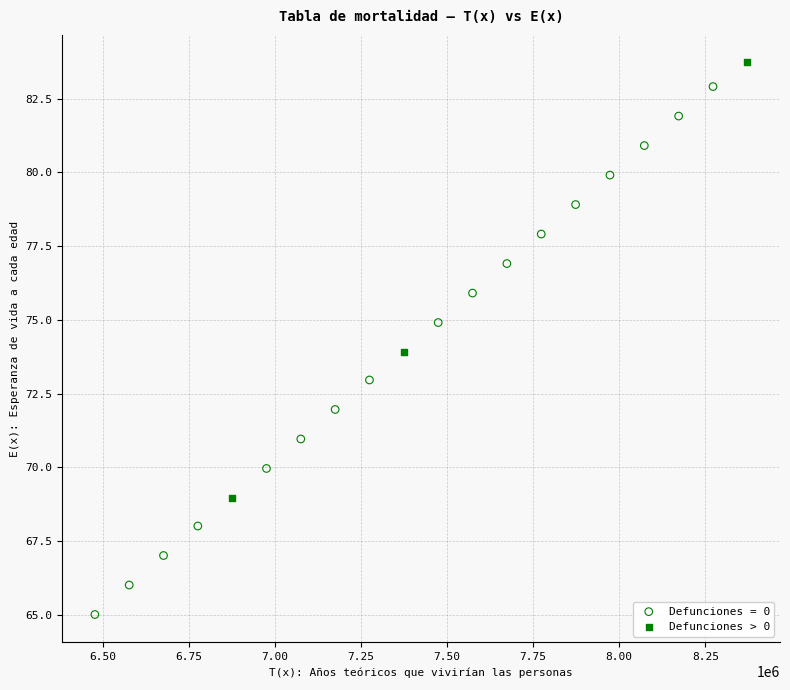

Which series has the largest Y range (max minus min)?

Defunciones = 0